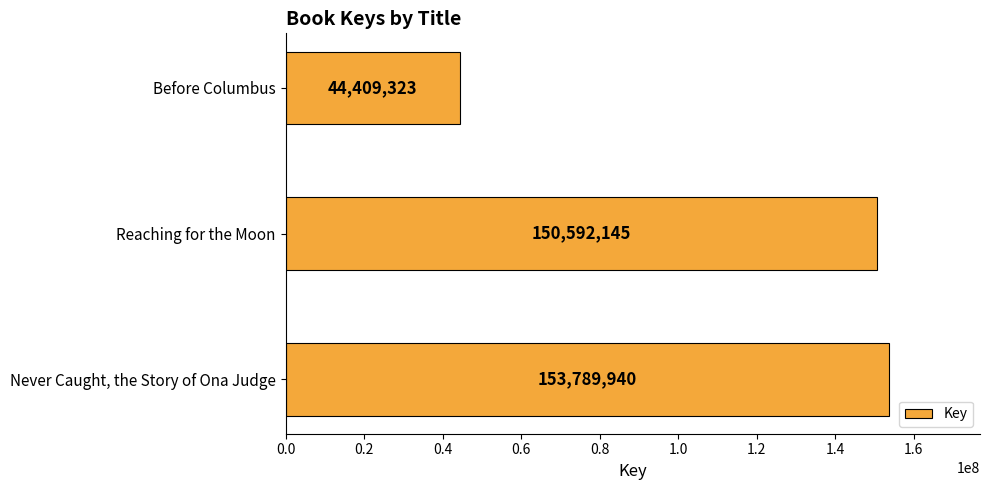

Approximately how many times larger is the value at Never Caught, the Story of Ona Judge compared to Reaching for the Moon?

1.0